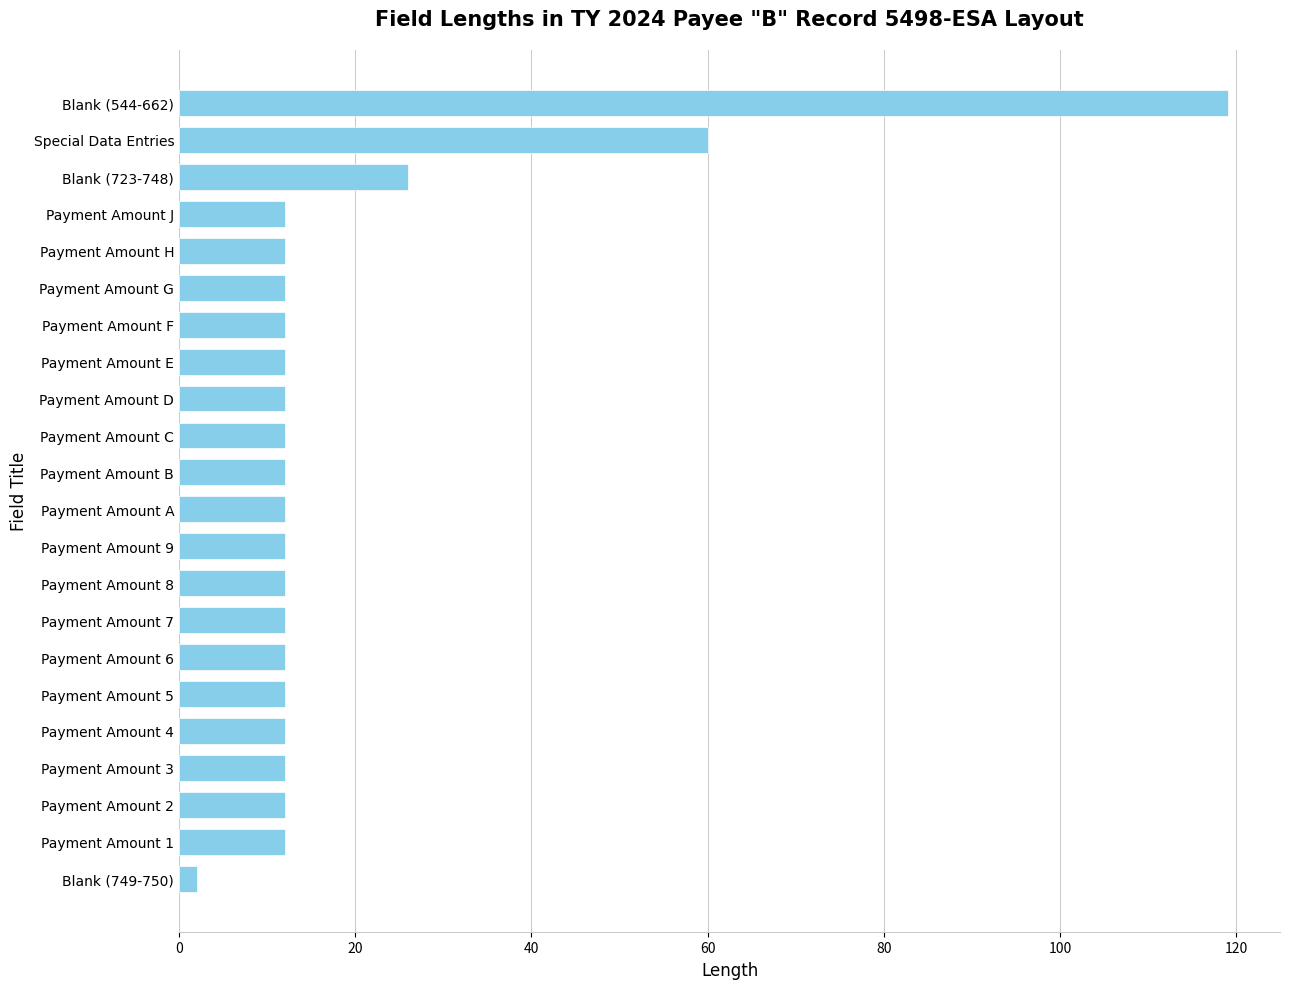

What is the ratio of the value at Payment Amount 3 to the value at Payment Amount F?

1.0